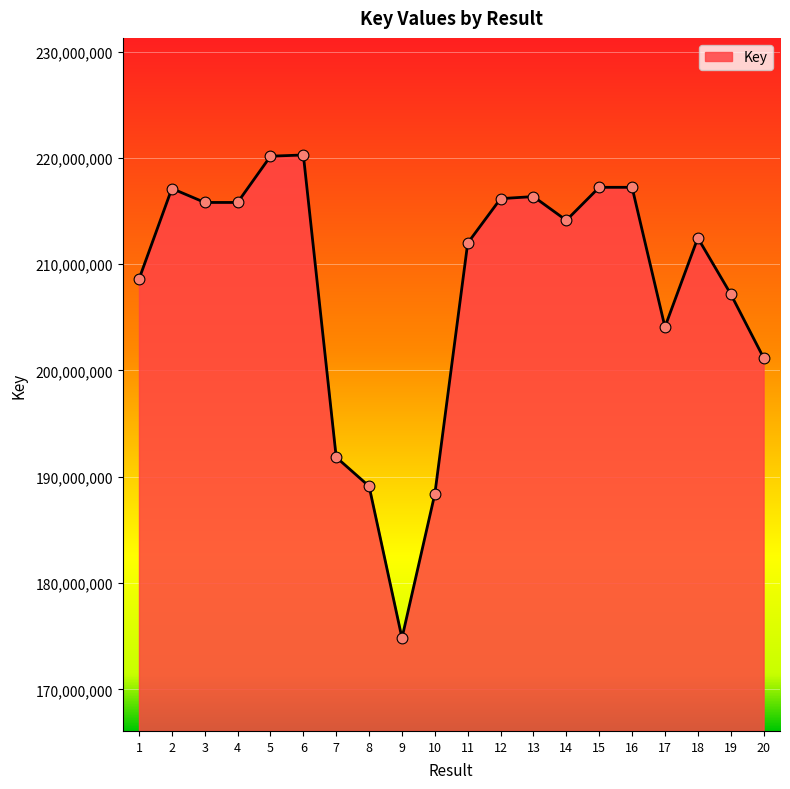

What is the change in value from 10 to 19?

+18803484